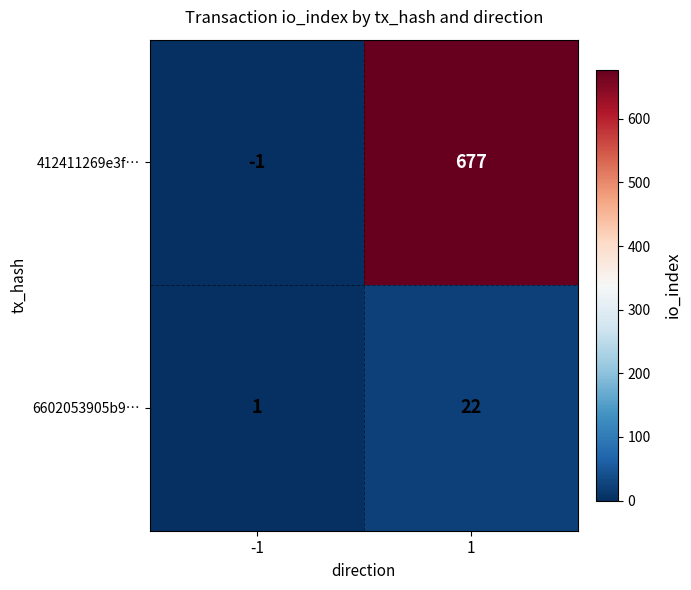

Reading left to right, transcribe all the data shown in this chart.

412411269e3f…: -1=-1	1=677
6602053905b9…: -1=1	1=22